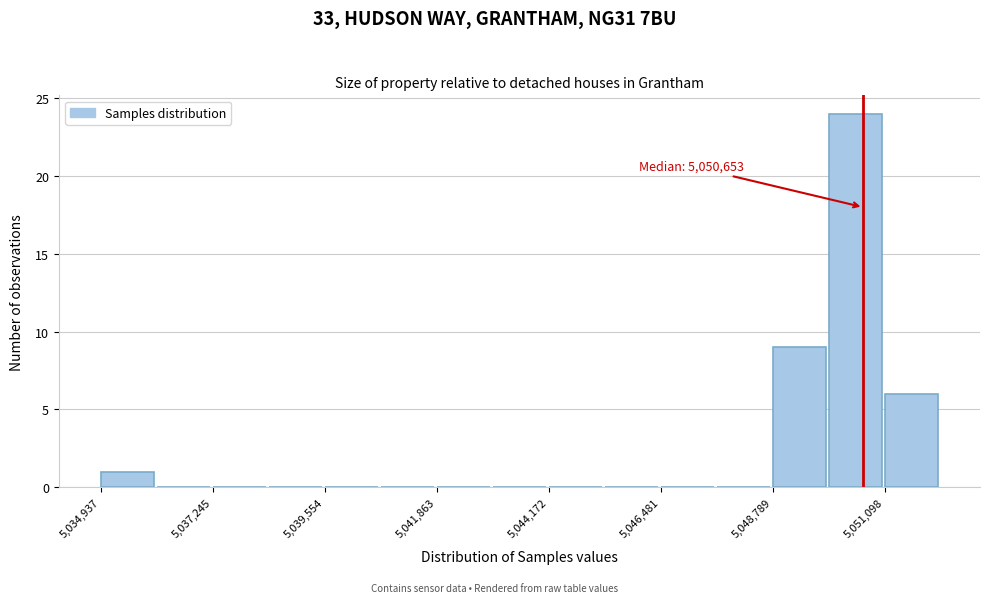

Around what value on the x-axis is the tallest bar? Give the approximate position of its centre, as read against the axis.

5050500